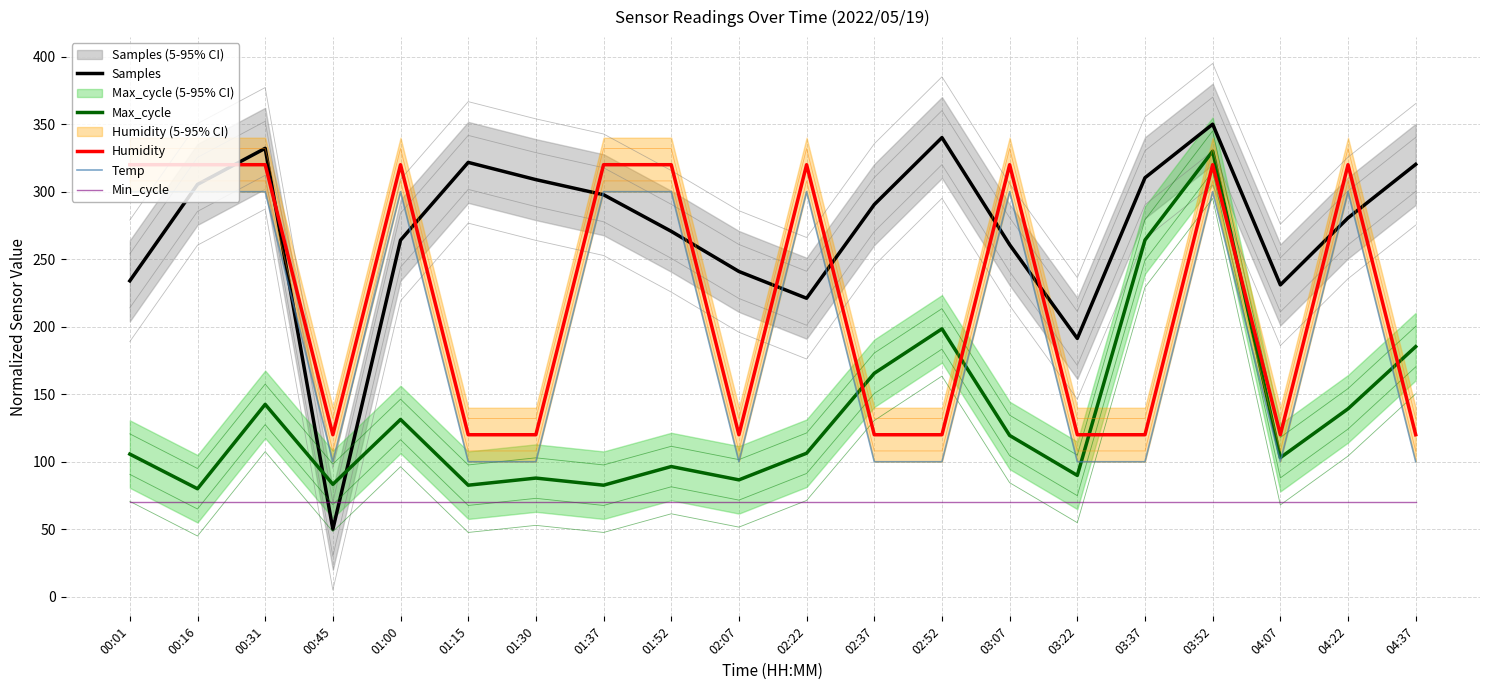

Is it true that Temp equals 100.0 at 03:37?

True